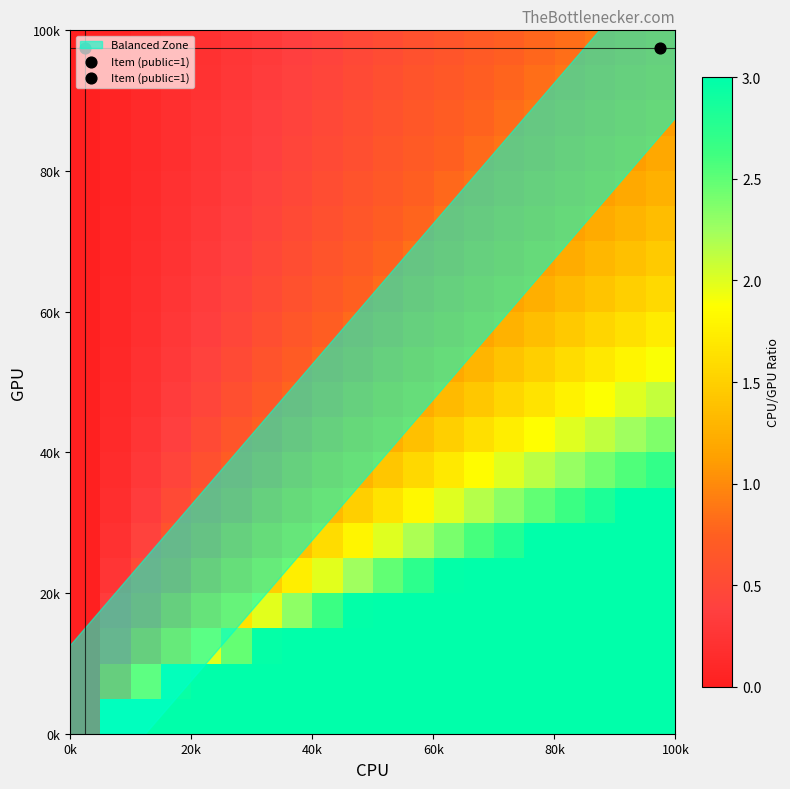

How many distinct data groups are displayed?

20